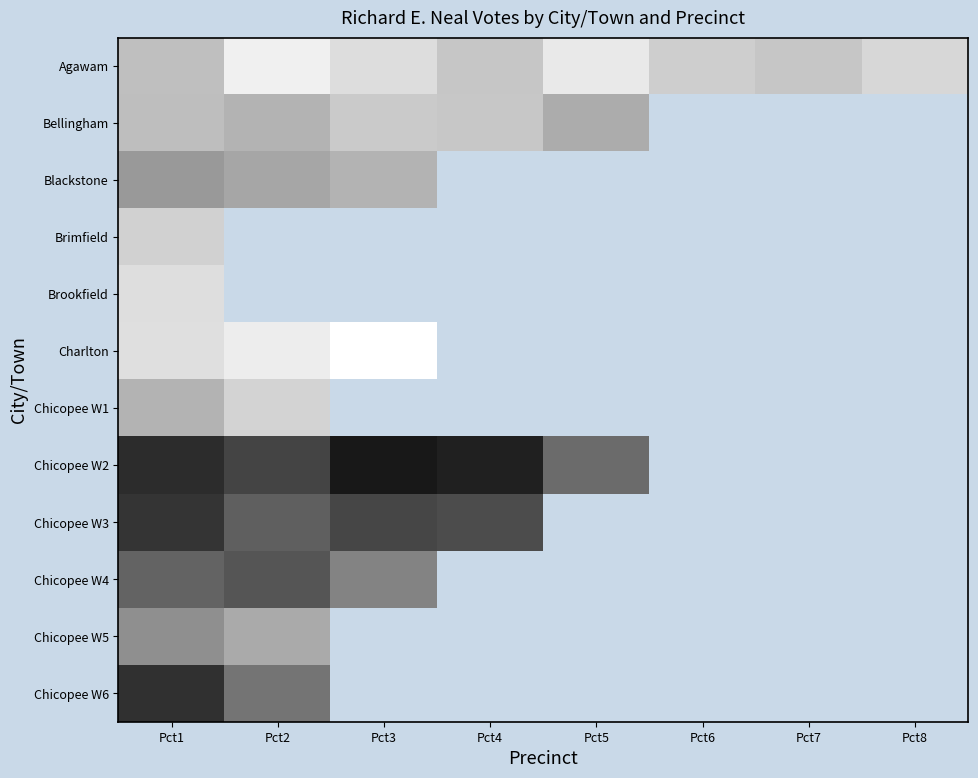

True or false: Agawam has a value of 1836.1 at Pct2.

False